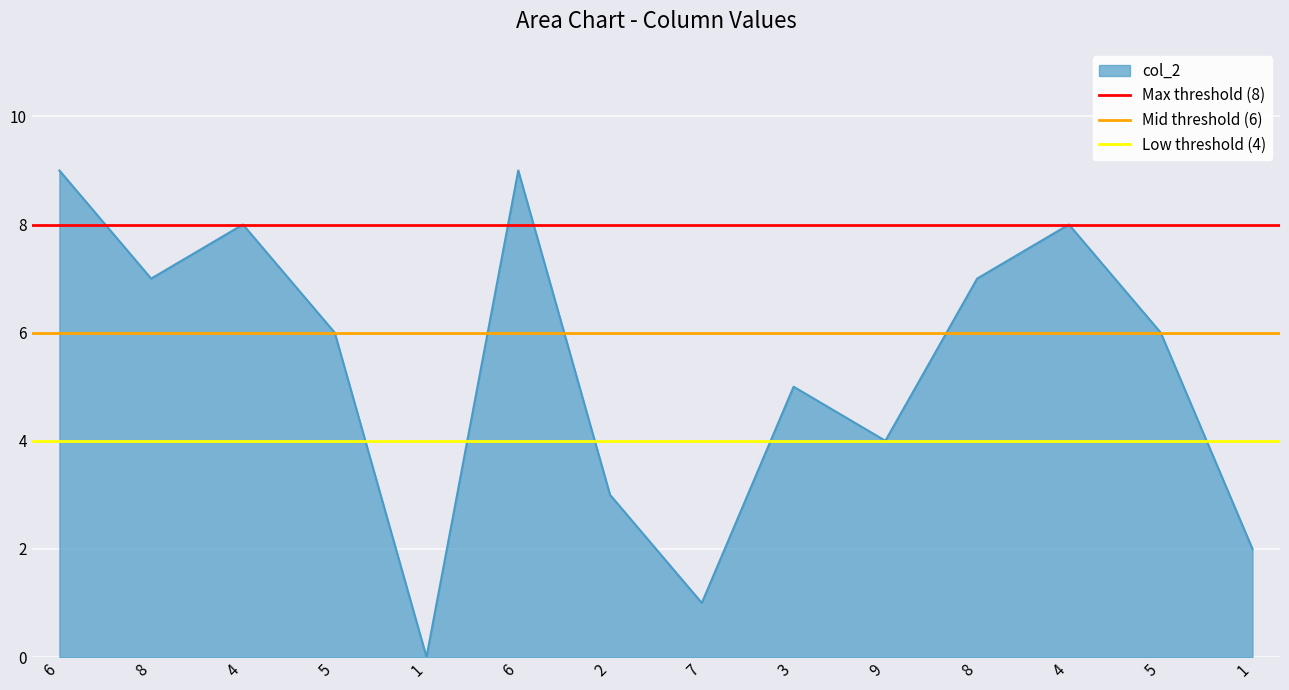

Is the value of Low threshold (4) at 6 greater than the value of Mid threshold (6) at 8?

No